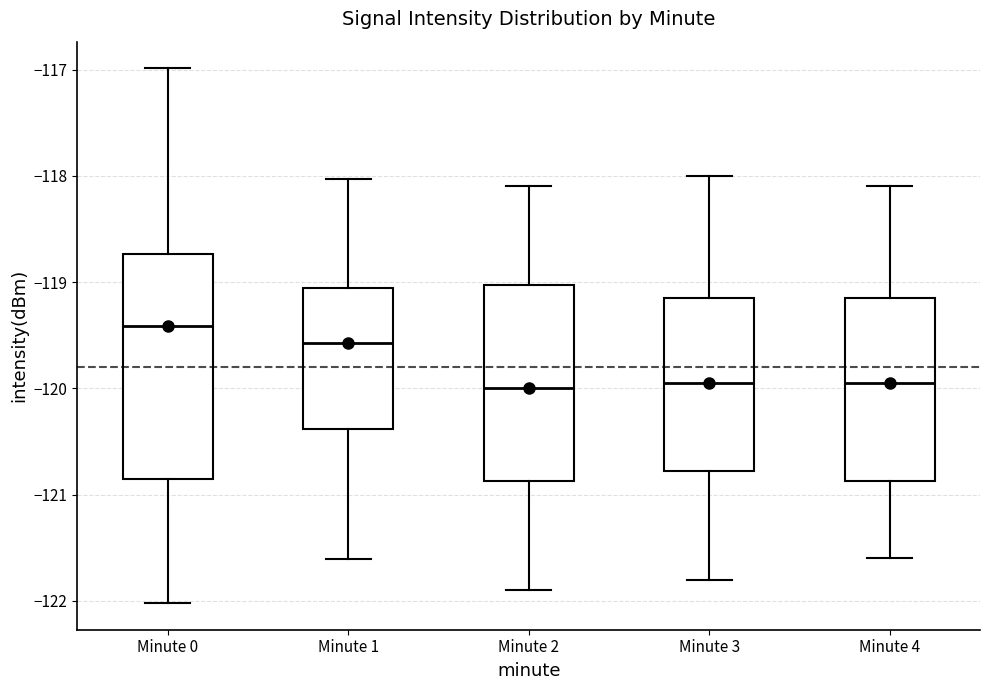

Reading left to right, transcribe this box plot: for each box, give where its median line is, the range the box spans, and where its two whiskers end, as read against the y-axis. The values are not printed on the chart, so give them approximately, as read against the axis.

Minute 0: median -119.4, box -120.9 to -118.7, whiskers -122.0 to -117.0
Minute 1: median -119.6, box -120.4 to -119.1, whiskers -121.6 to -118.0
Minute 2: median -120.0, box -120.9 to -119.0, whiskers -121.9 to -118.1
Minute 3: median -119.9, box -120.8 to -119.1, whiskers -121.8 to -118.0
Minute 4: median -119.9, box -120.9 to -119.1, whiskers -121.6 to -118.1